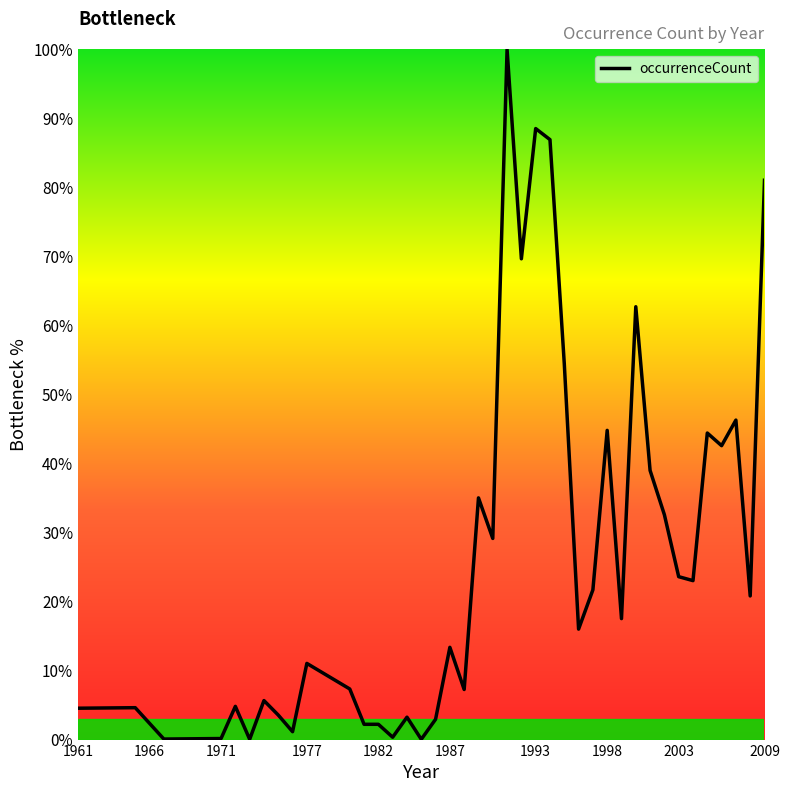

Is this an area chart (filled region under the line)?

Yes